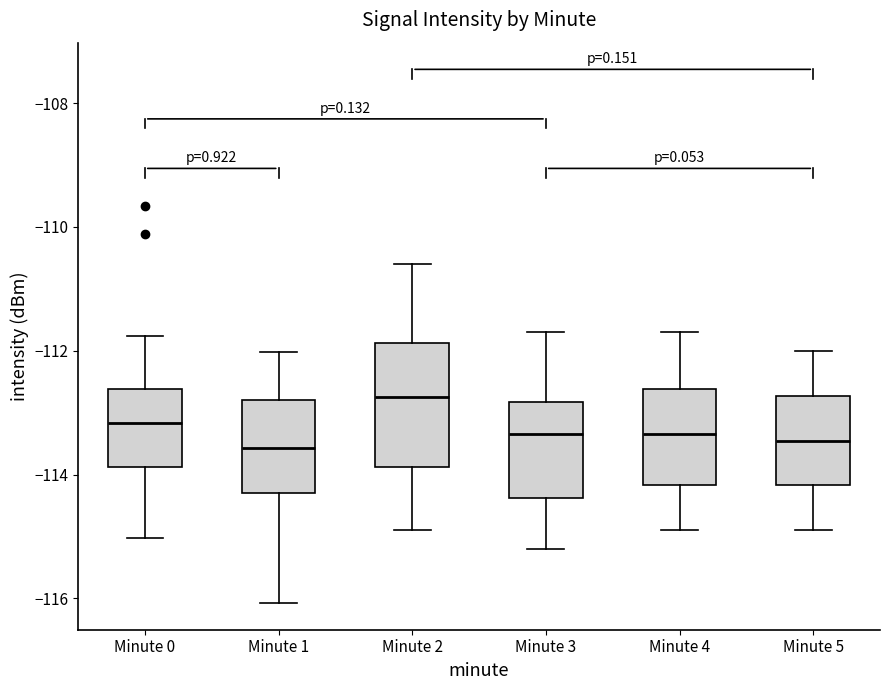

Reading left to right, transcribe this box plot: for each box, give where its median line is, the range the box spans, and where its two whiskers end, as read against the y-axis. The values are not printed on the chart, so give them approximately, as read against the axis.

Minute 0: median -113.2, box -113.8 to -112.6, whiskers -115.0 to -111.8
Minute 1: median -113.6, box -114.2 to -112.8, whiskers -116.0 to -112.0
Minute 2: median -112.8, box -113.8 to -111.8, whiskers -114.8 to -110.6
Minute 3: median -113.4, box -114.4 to -112.8, whiskers -115.2 to -111.6
Minute 4: median -113.4, box -114.2 to -112.6, whiskers -114.8 to -111.6
Minute 5: median -113.4, box -114.2 to -112.8, whiskers -114.8 to -112.0